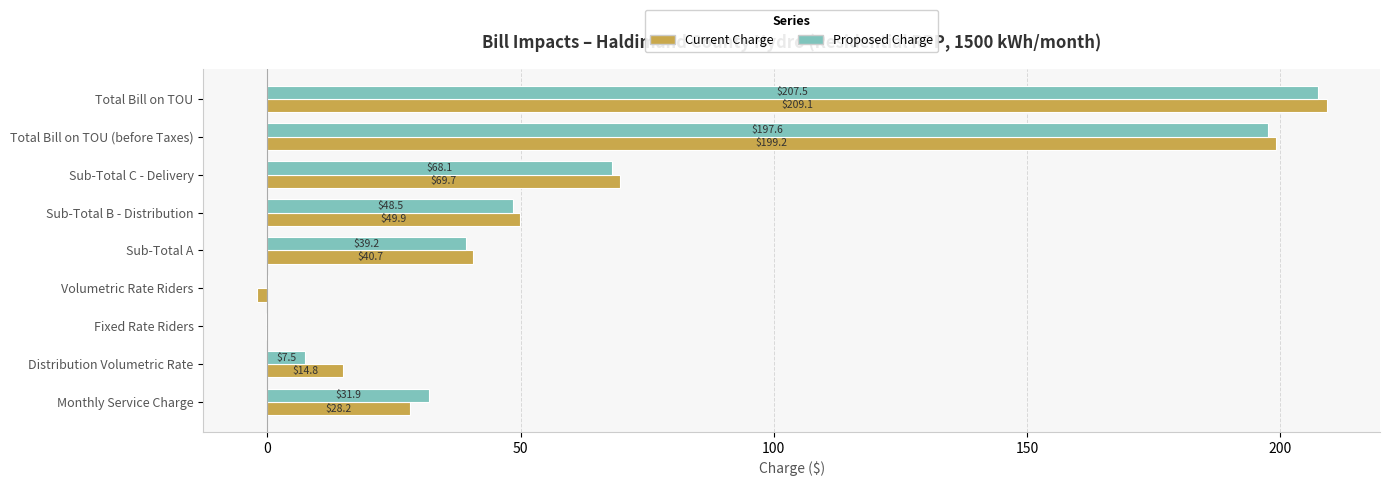

Which series has the largest total across all categories?

Current Charge